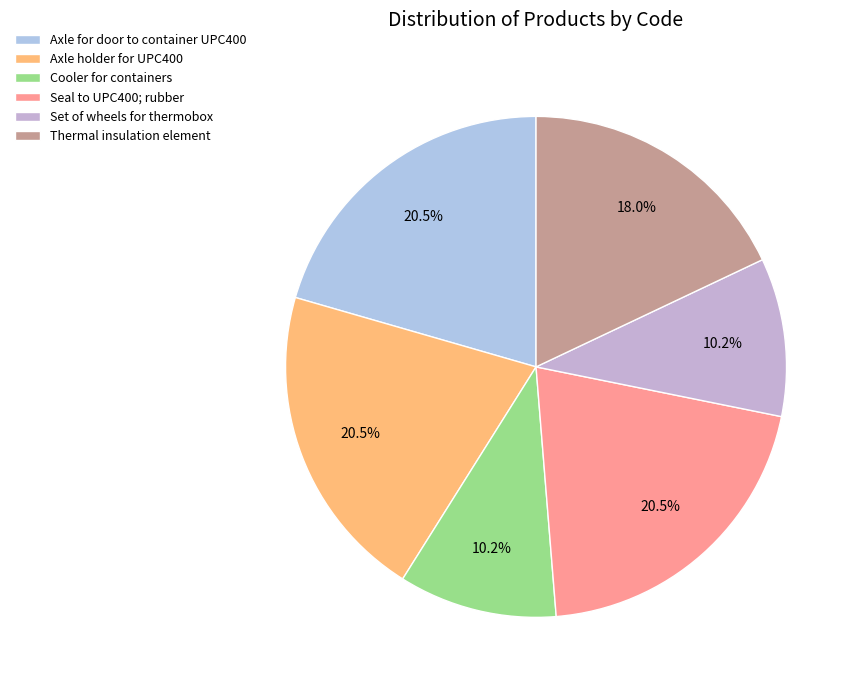

Is there any slice that represents more than half of the pie?

No